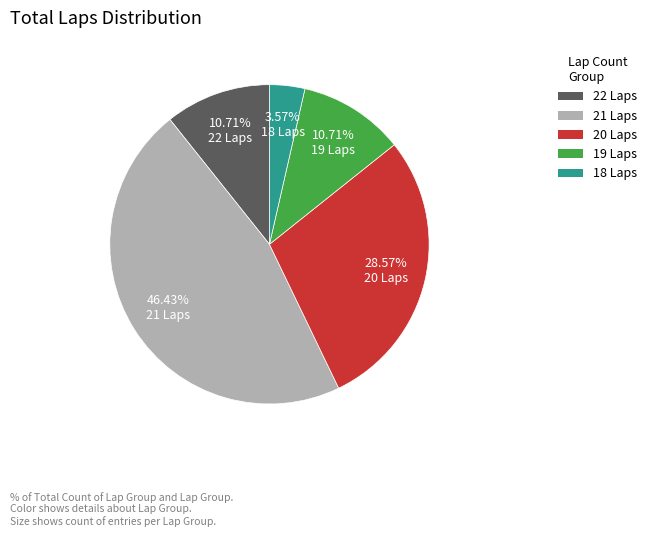

What is the largest slice in the pie chart?

21 Laps